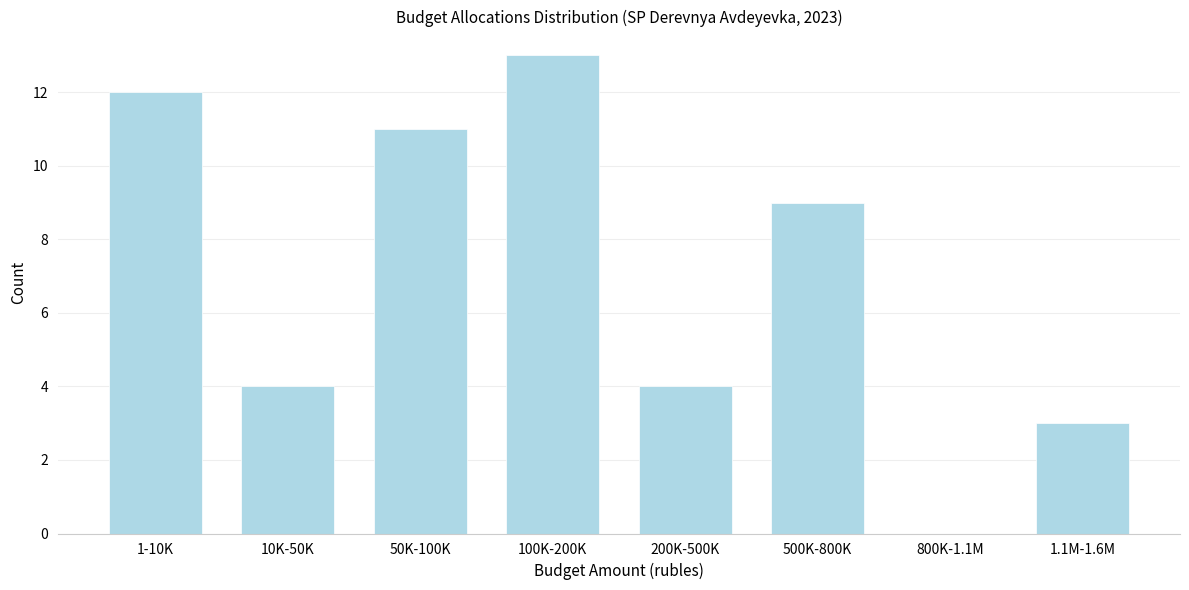

Reading left to right, list all the values displayed in this chart.

1-10K=12	10K-50K=4	50K-100K=11	100K-200K=13	200K-500K=4	500K-800K=9	800K-1.1M=0	1.1M-1.6M=3